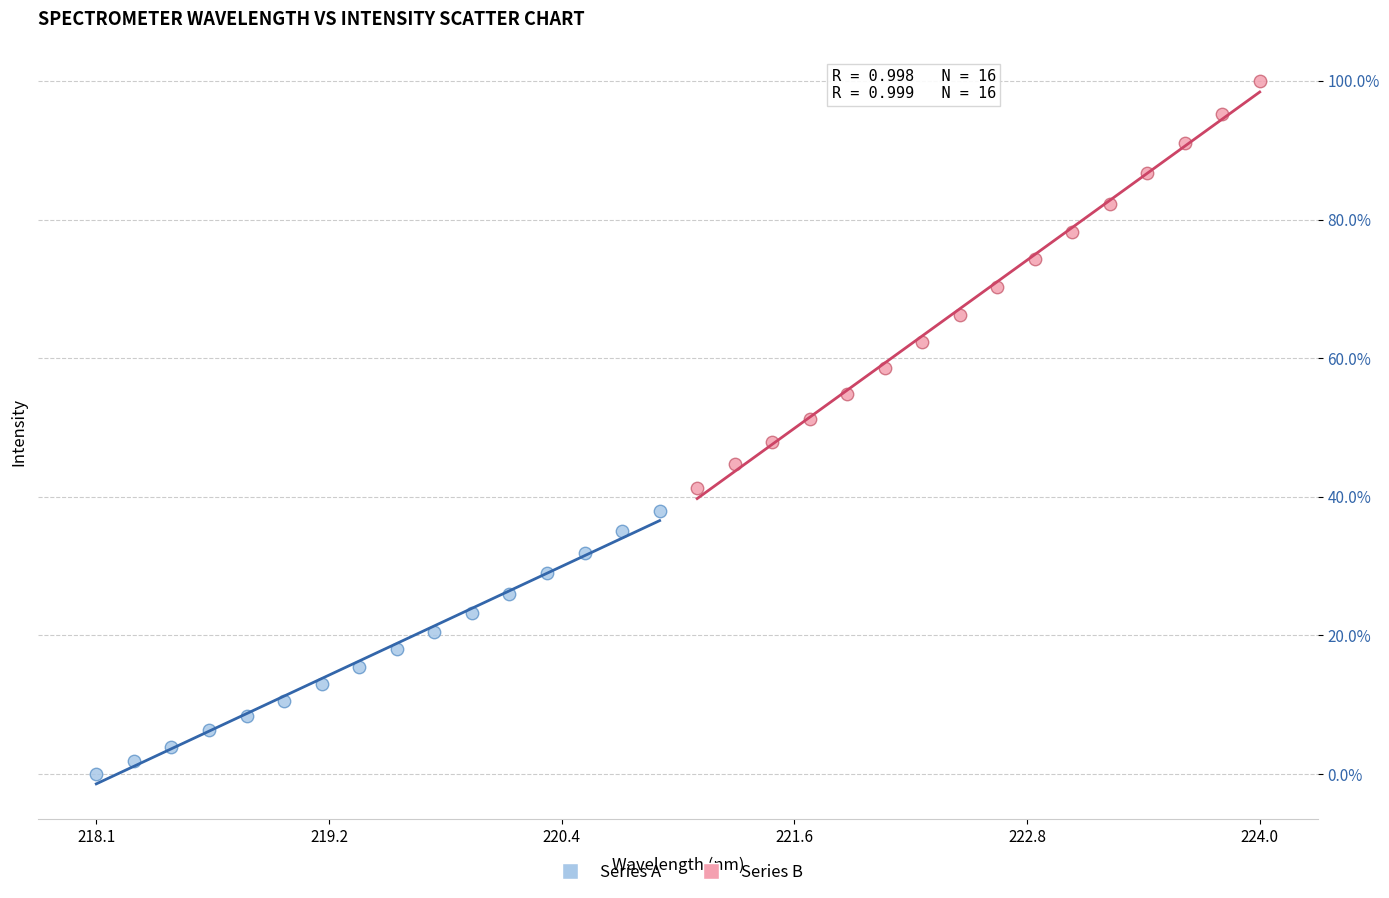

What are all the series names shown in the legend?

Series A, Series B